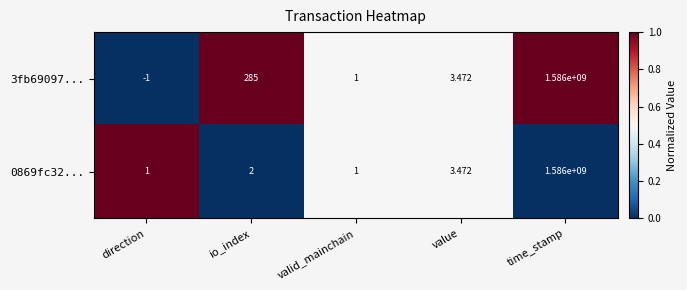

At which label does 3fb69097... reach its peak?

time_stamp